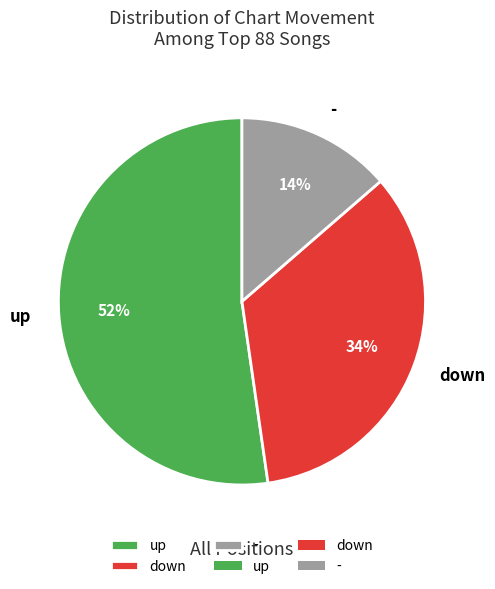

What percentage is the up slice, to the nearest percent?

52%